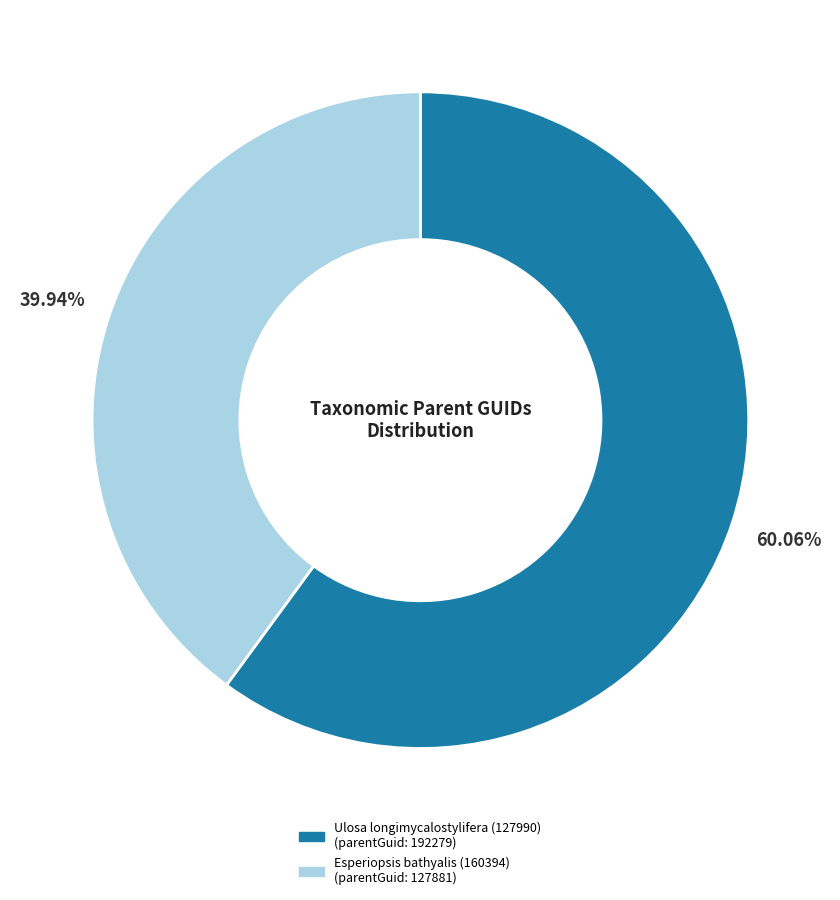

To the nearest percent, what portion does Ulosa longimycalostylifera (127990) represent?

60%